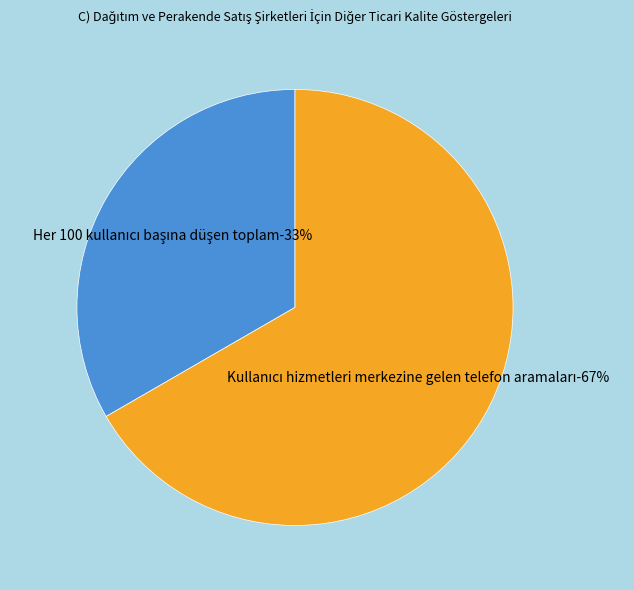

To the nearest percent, what percentage of the pie is Kullanıcı hizmetleri merkezine gelen telefon aramaları?

67%